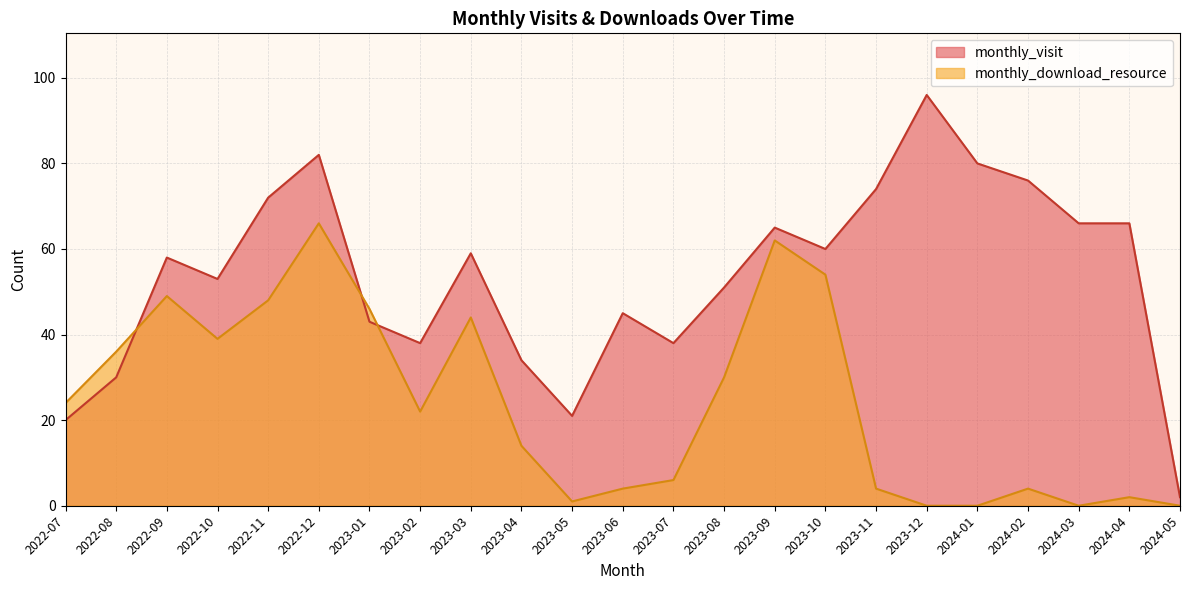

What is the maximum value shown in the chart?

96